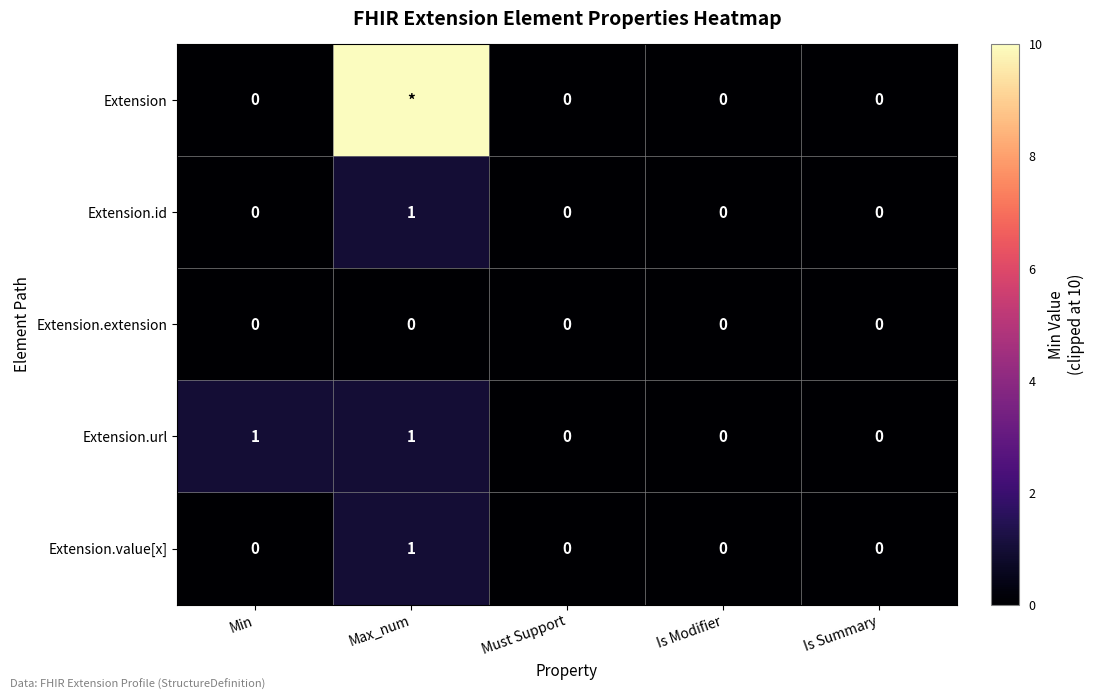

Count the Extension.value[x] values in the range 0 to 1.

5